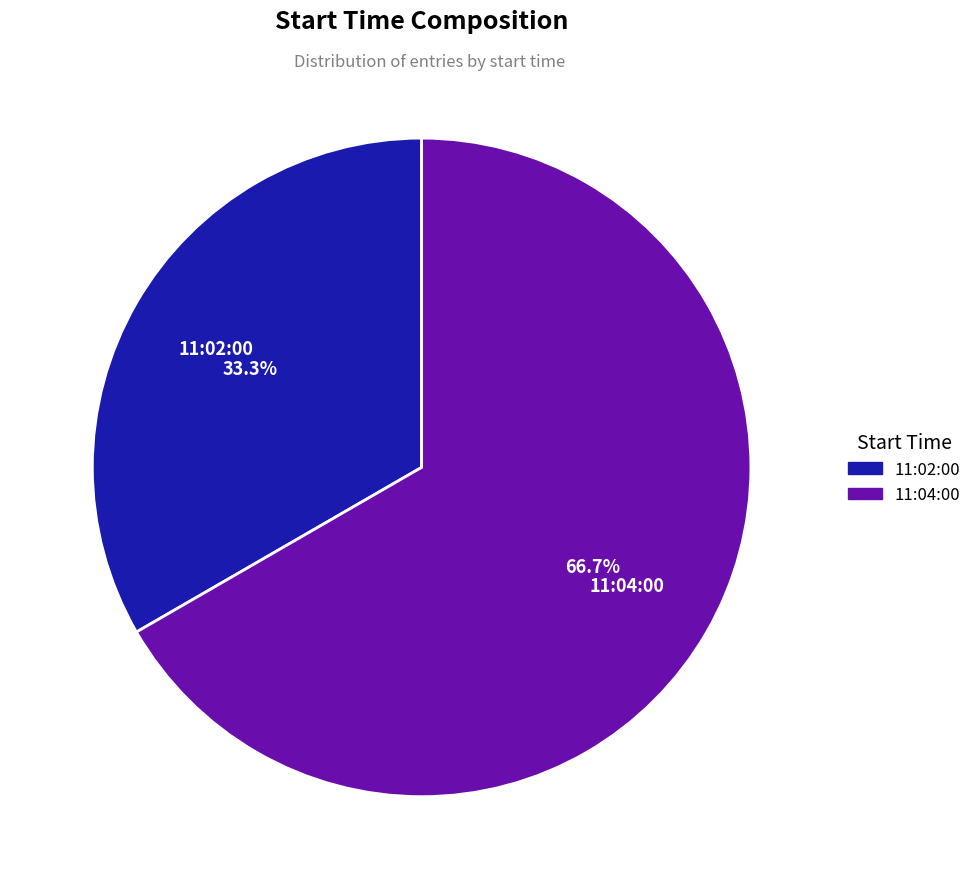

Does any single category account for the majority?

Yes